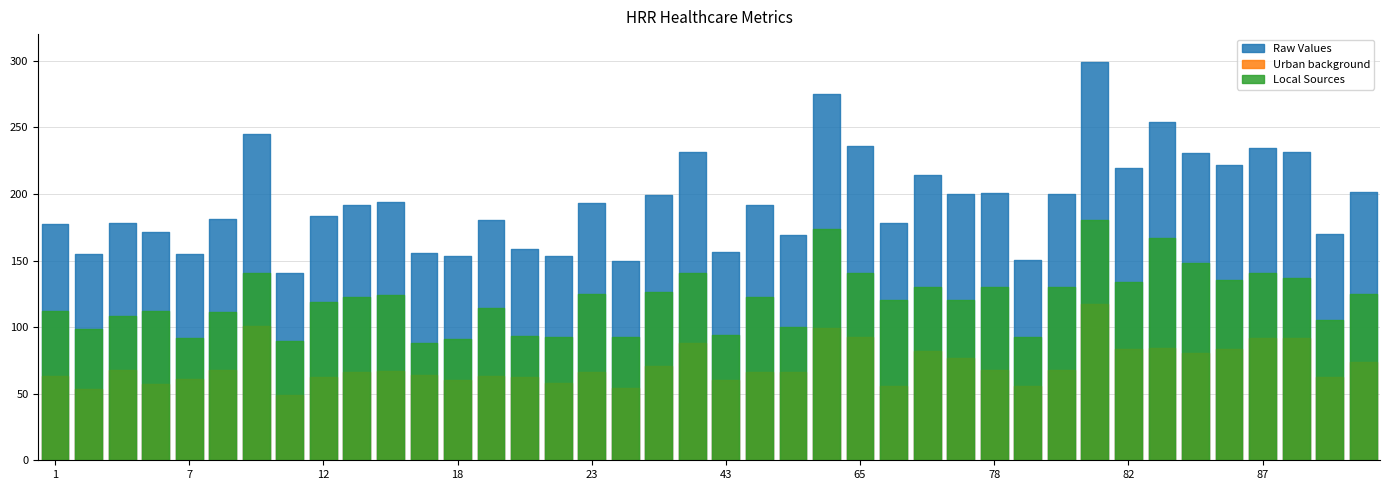

What is the difference between the maximum and minimum values in the Local Sources series?

92.4